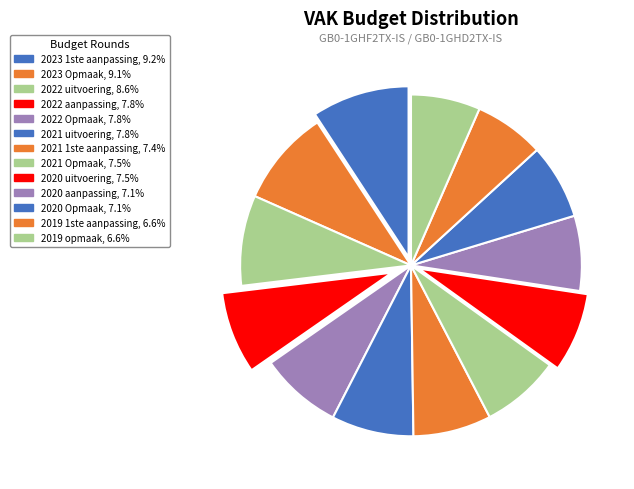

How many slices are in this pie chart?

13